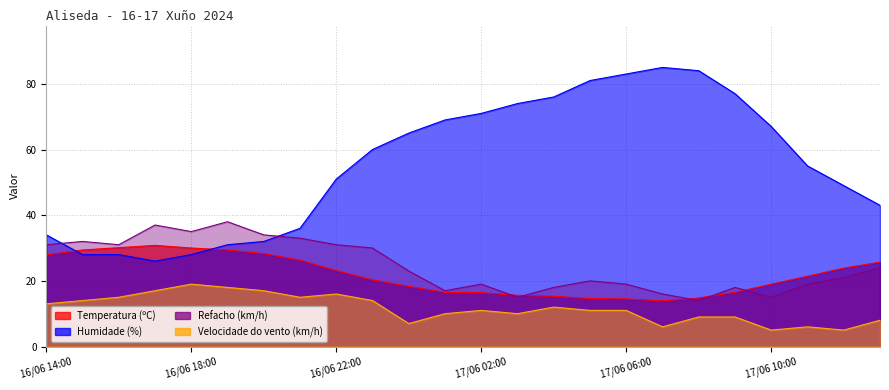

Is it true that Refacho (km/h) equals 32.0 at 16/06 15:00?

True